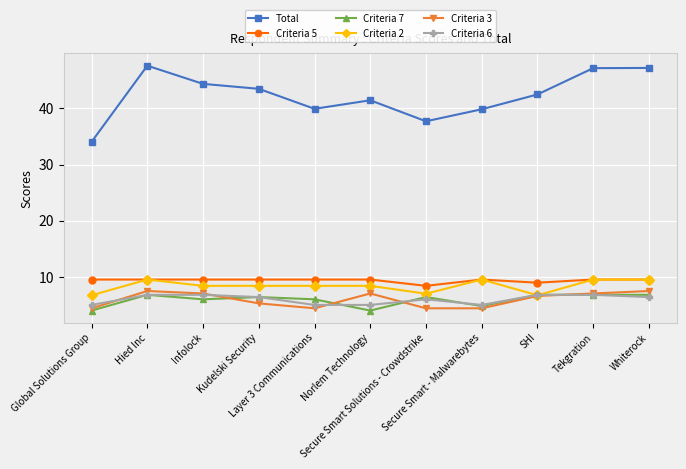

What is the minimum value shown in the chart?

4.0